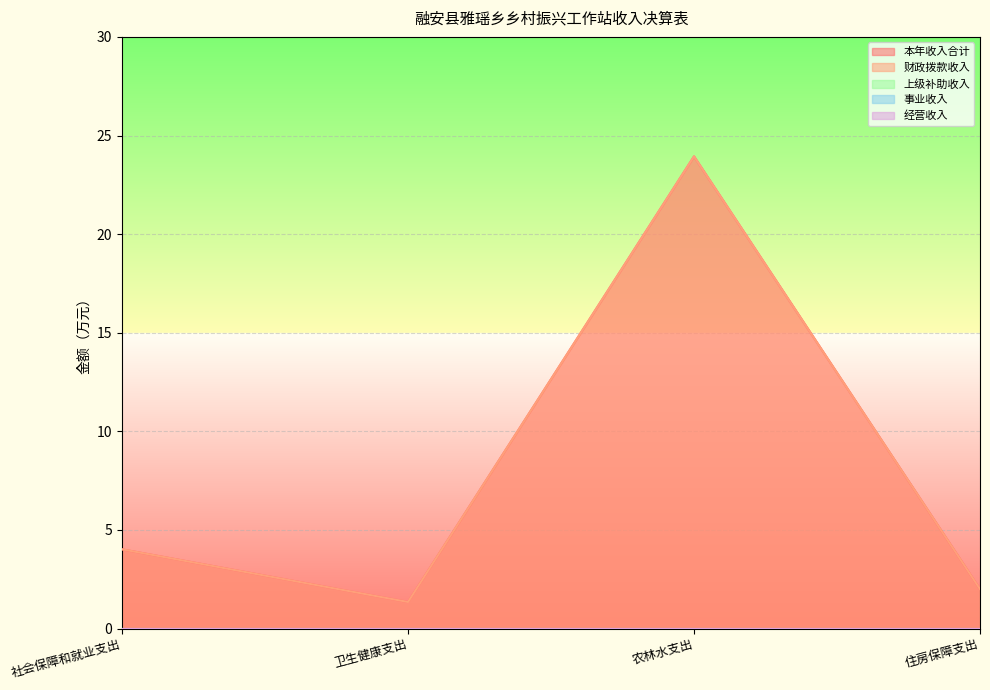

What is the value of the 本年收入合计 point at the 4th from the left?

2.0